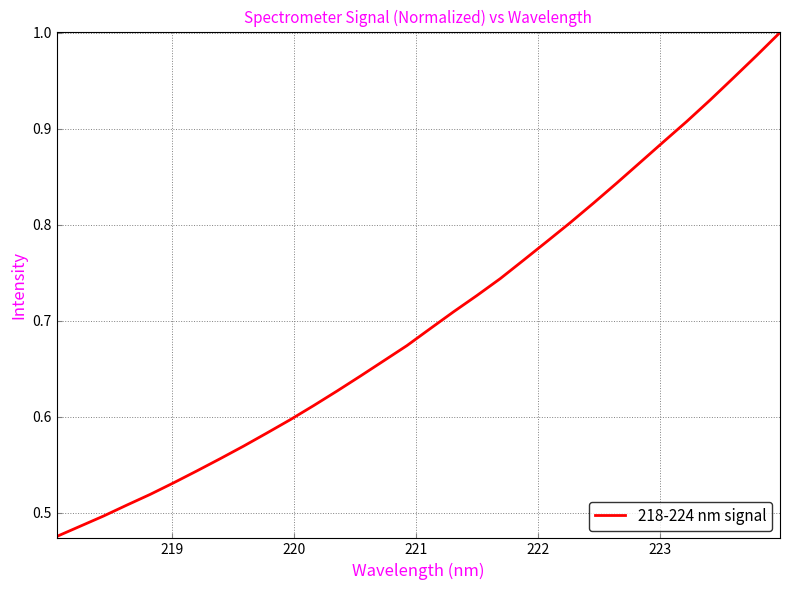

True or false: the data has more than 1 interior local peaks.

False